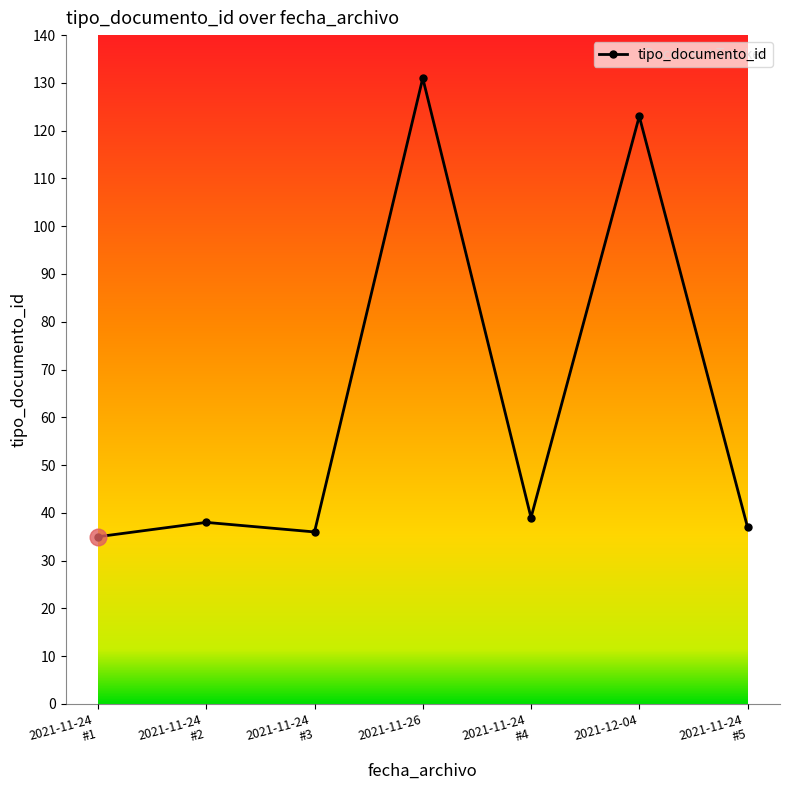

True or false: there are more than 1 points higher than both neighbors.

True